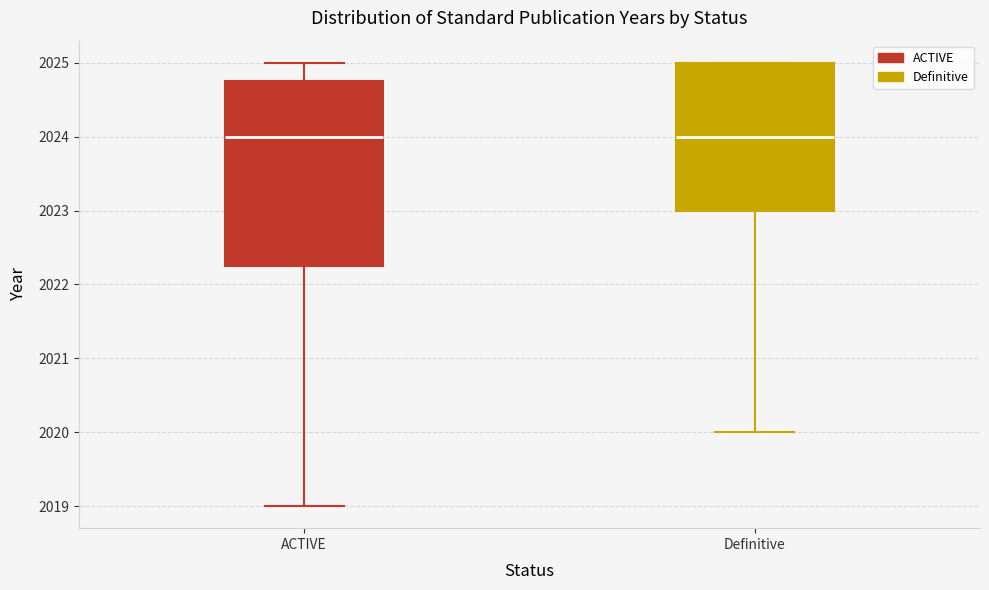

Reading left to right, read every box against the y-axis: the position of its median line, the range the box covers, and the ends of its whiskers. The values are not printed on the chart, so give them approximately, as read against the axis.

ACTIVE: median 2024.0, box 2022.3 to 2024.8, whiskers 2019.0 to 2025.0
Definitive: median 2024.0, box 2023.0 to 2025.0, whiskers 2020.0 to 2025.0